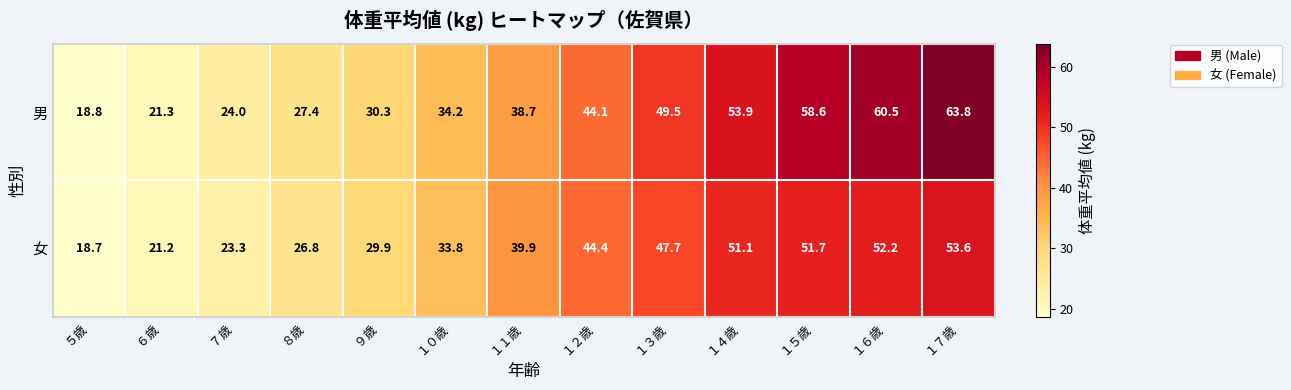

What is the difference between the highest and lowest values at １３歳?

1.8